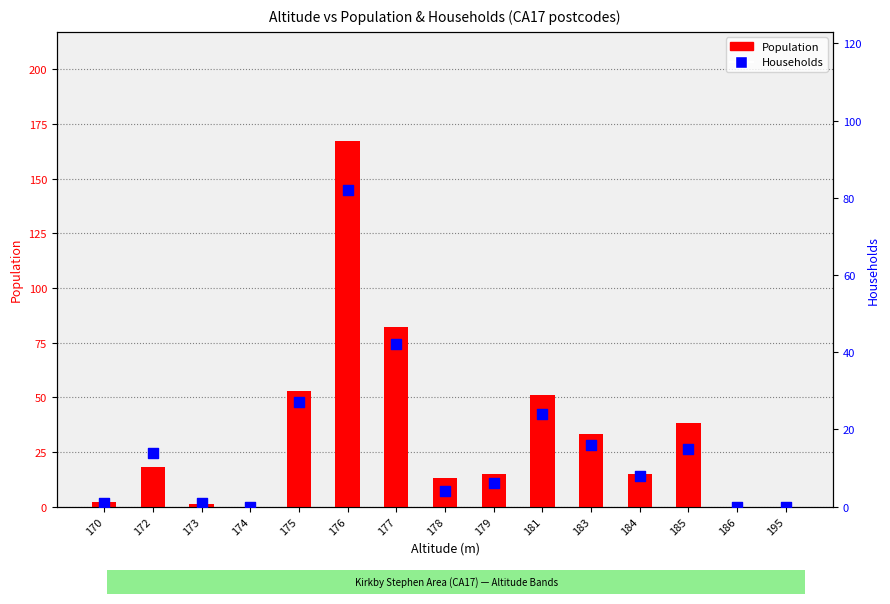

At how many categories does at least one series exceed 126?

1